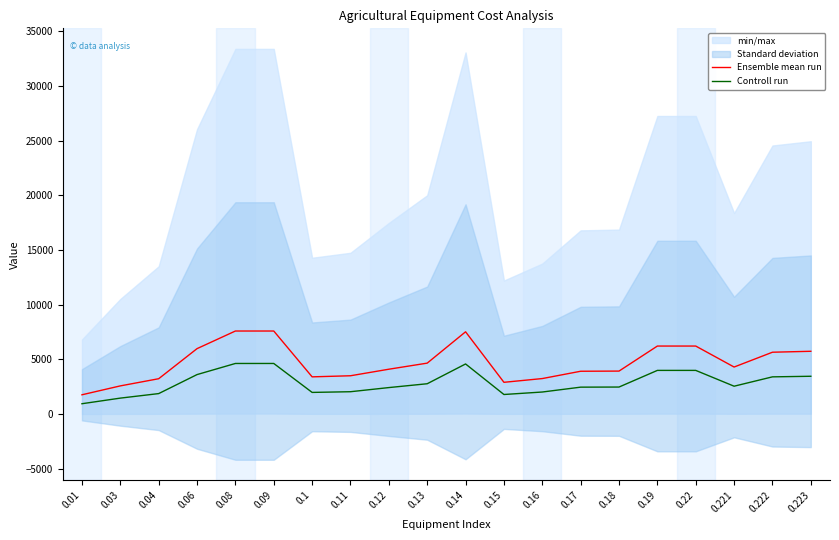

What position from the left is 0.14?

11